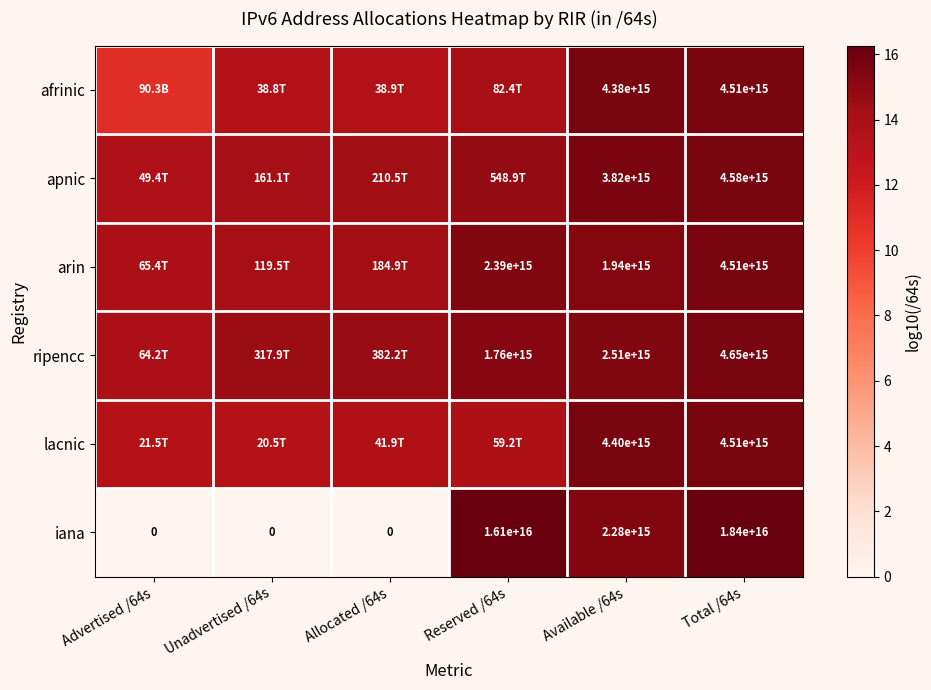

List the labels in order of iana value, largest first.

Total /64s, Reserved /64s, Available /64s, Advertised /64s, Unadvertised /64s, Allocated /64s